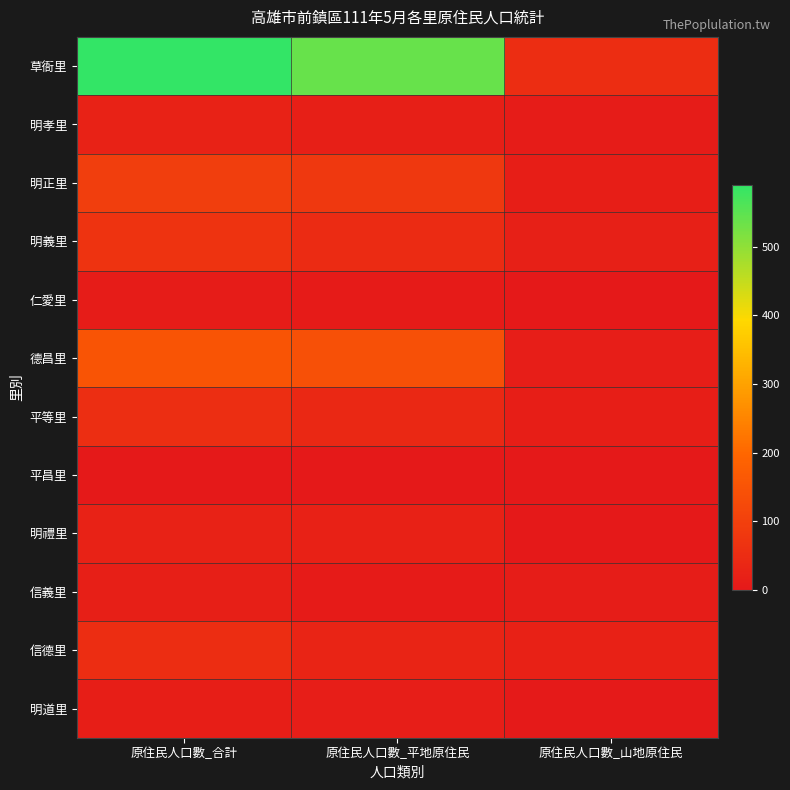

Which has a higher value, 原住民人口數_山地原住民 or 原住民人口數_合計?

原住民人口數_合計